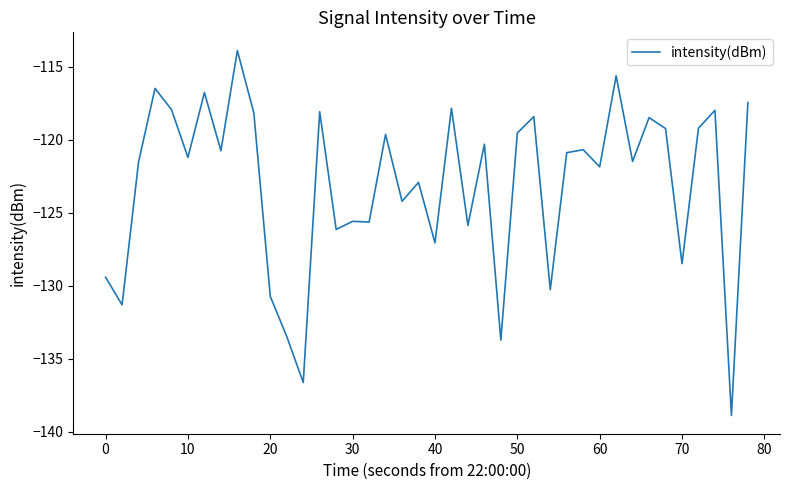

What is the difference between the maximum and minimum values?

25.0